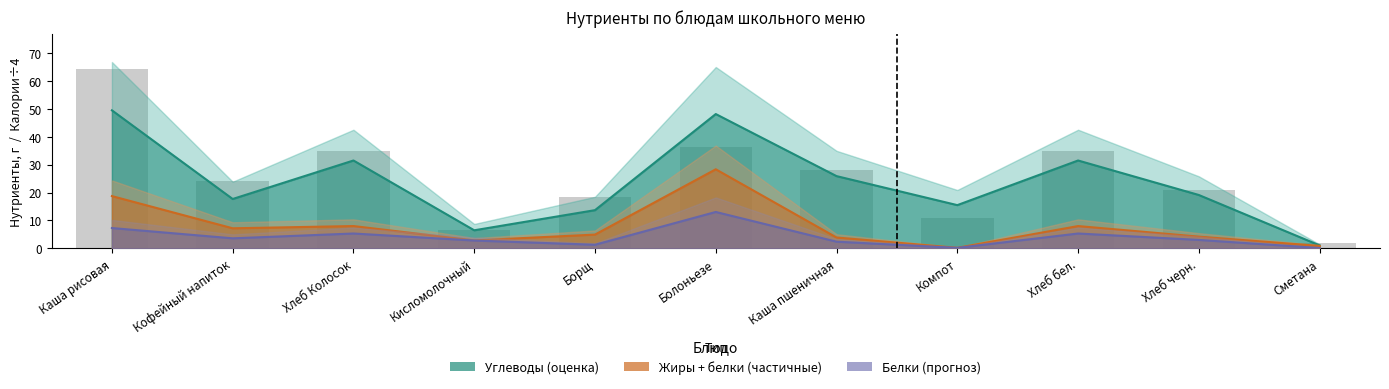

Does the chart contain stacked bars?

No